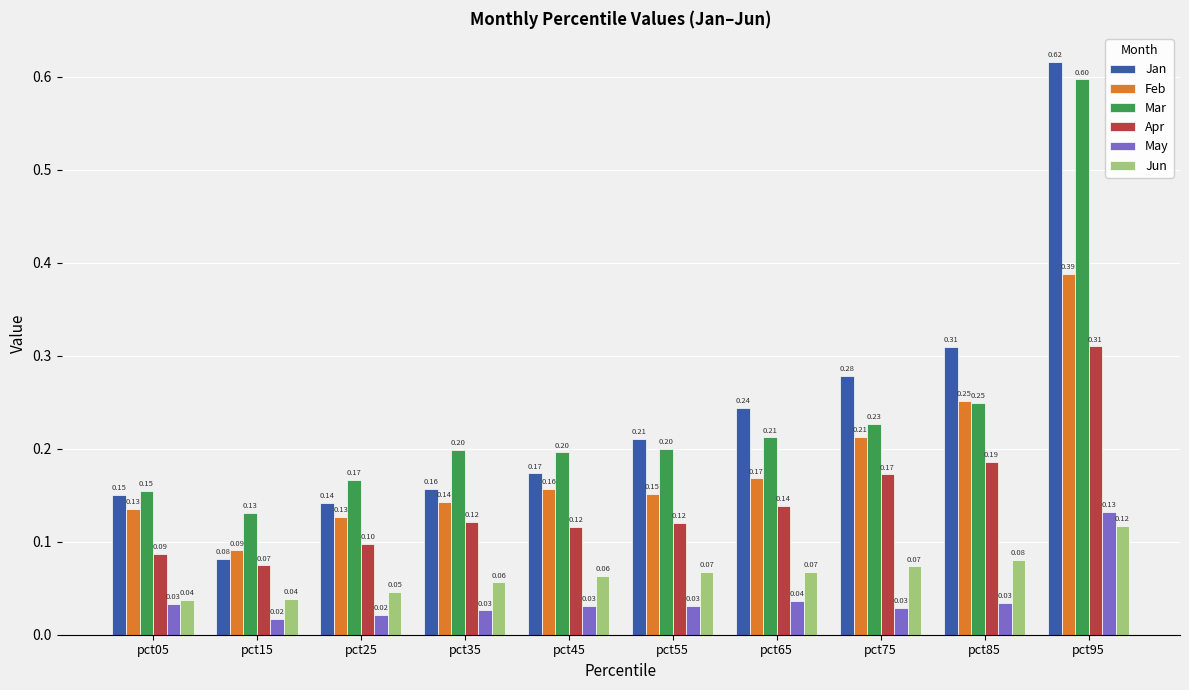

Which category has the highest value in the May series?

pct95